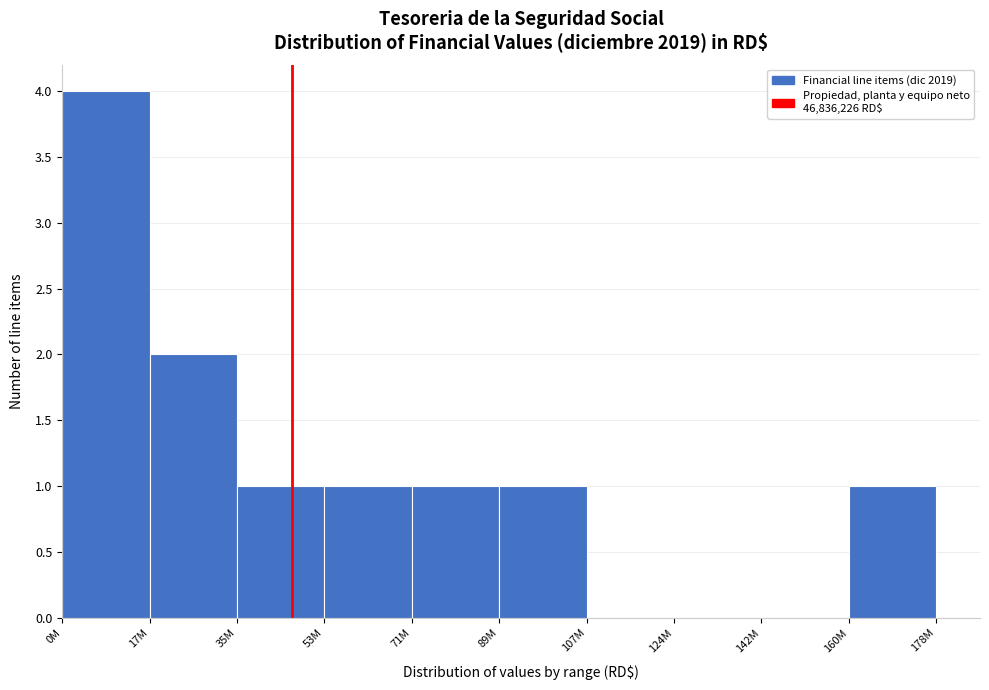

Reading right to left, transcribe all the data shown in this chart.

160M=1	142M=0	124M=0	107M=0	89M=1	71M=1	53M=1	35M=1	17M=2	0M=4